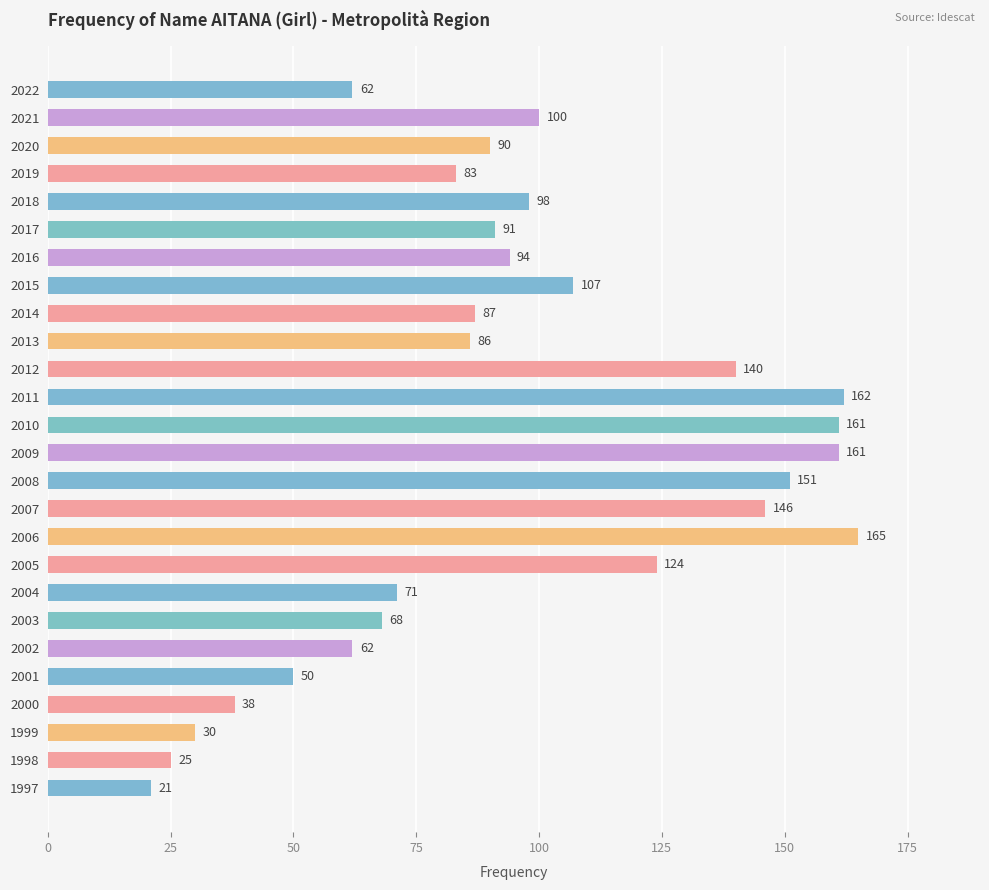

What is the difference between the maximum and minimum values?

144